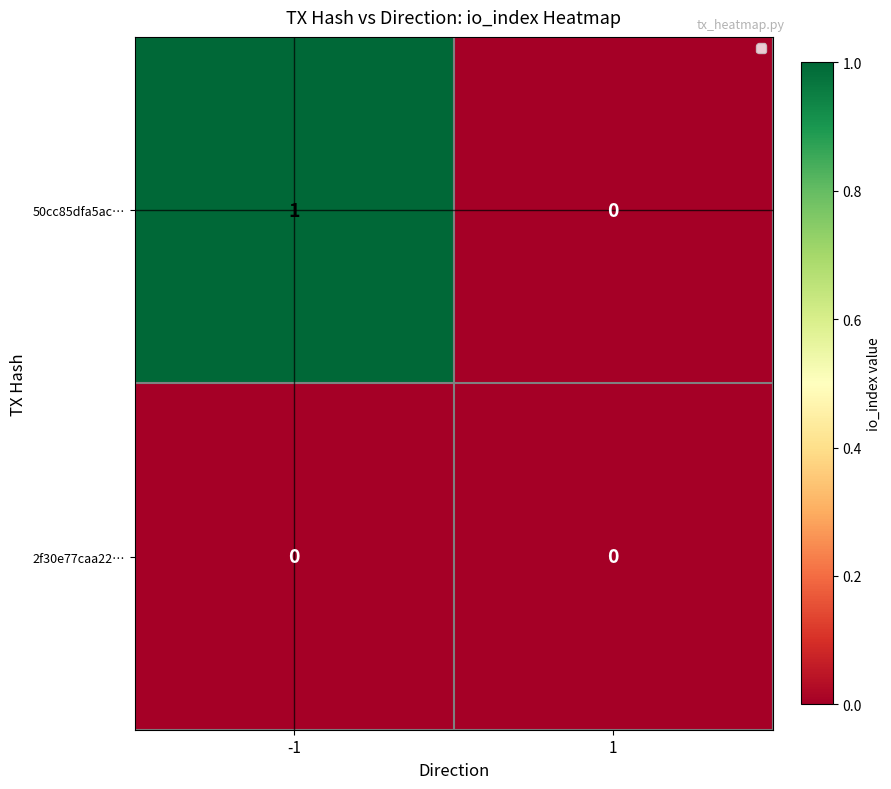

Reading right to left, list all the values displayed in this chart.

50cc85dfa5ac…: 0	1
2f30e77caa22…: 0	0